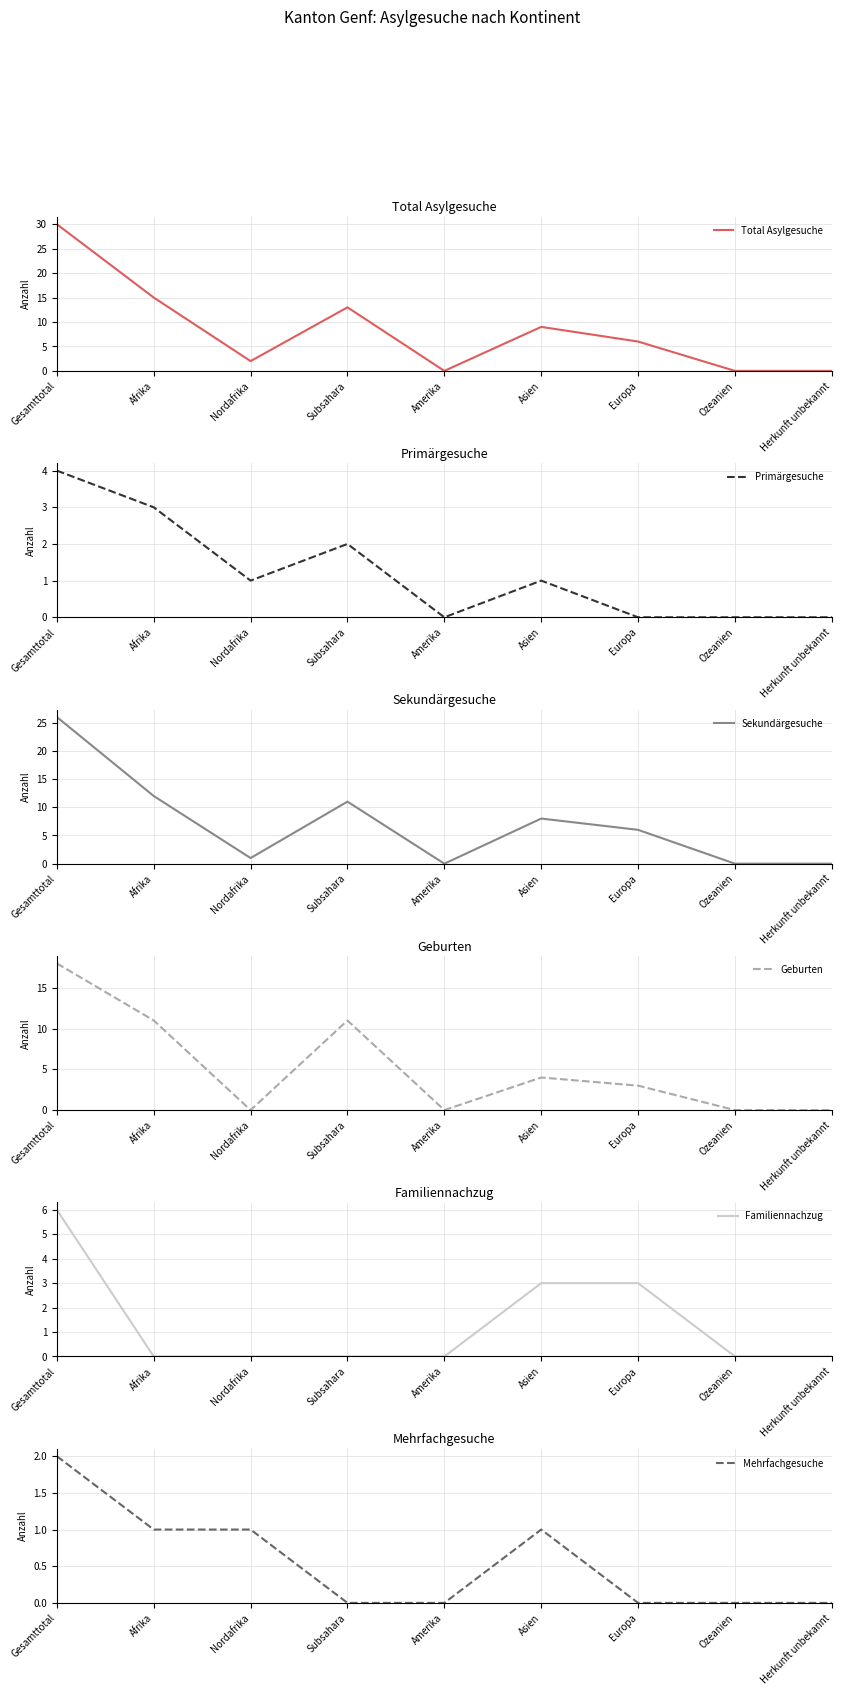

True or false: Total Asylgesuche has a value of 0 at Herkunft unbekannt.

True